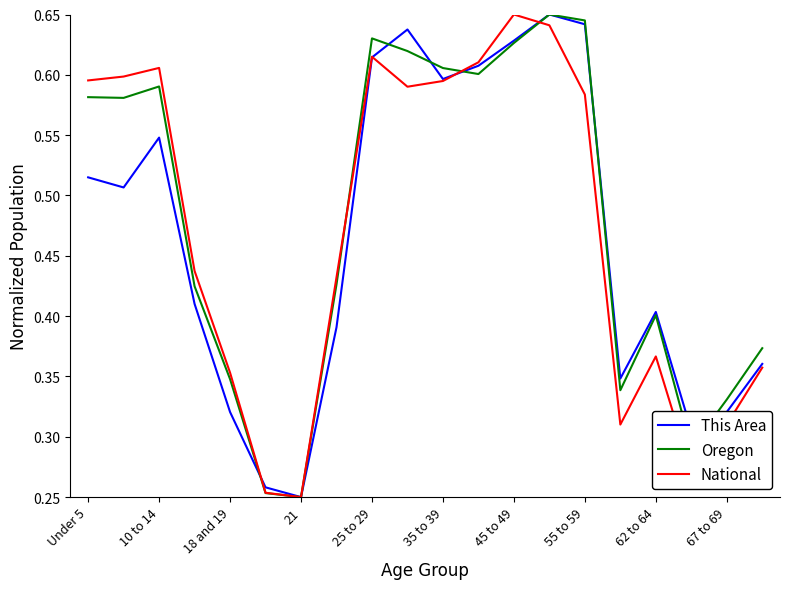

What is the value of the National point at the 17th from the left?

0.4